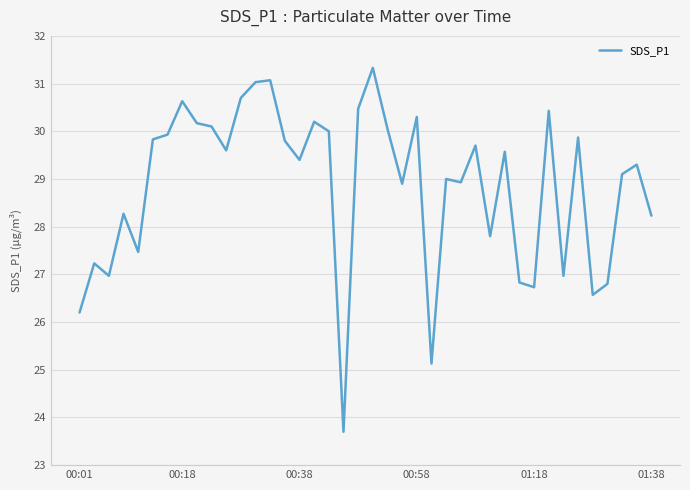

How many lines are shown in the chart?

1